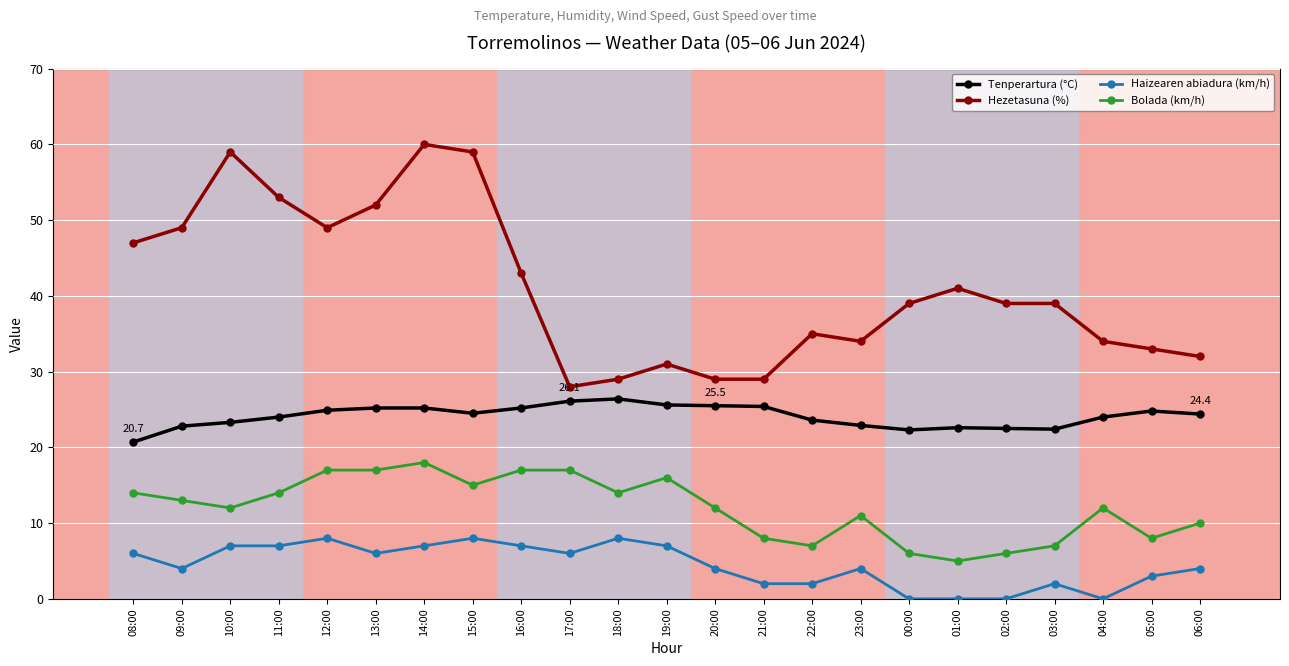

What is the highest value of the Tenperartura (°C) series?

26.4